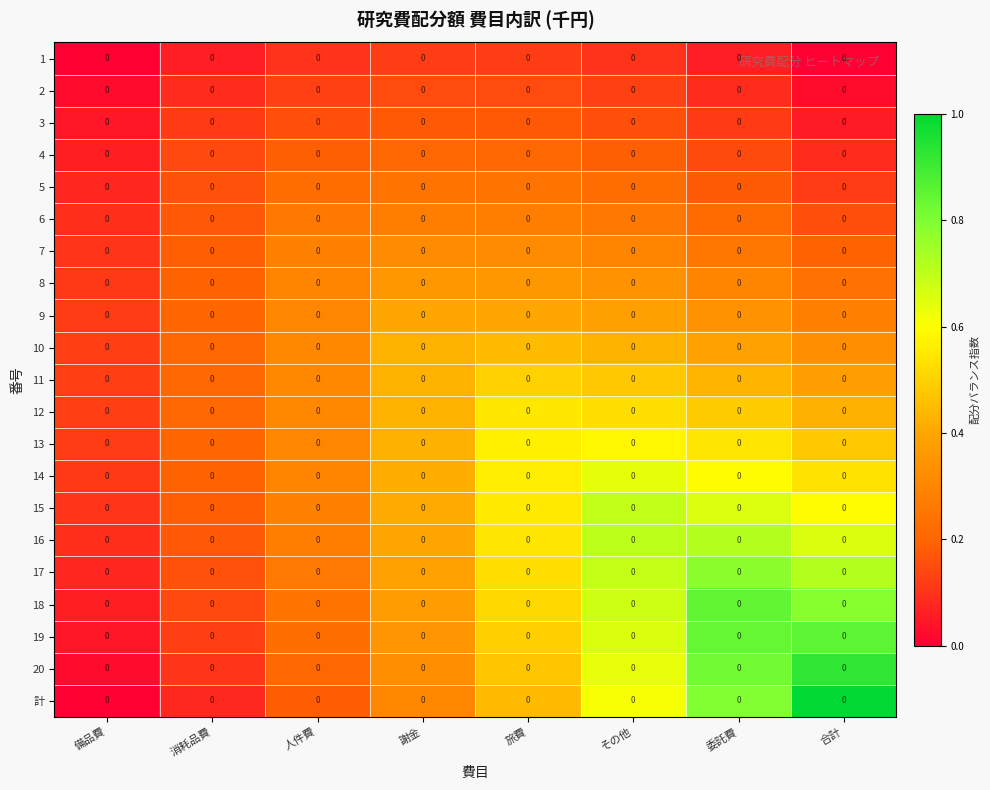

Which series changed the most between 謝金 and 旅費?

14